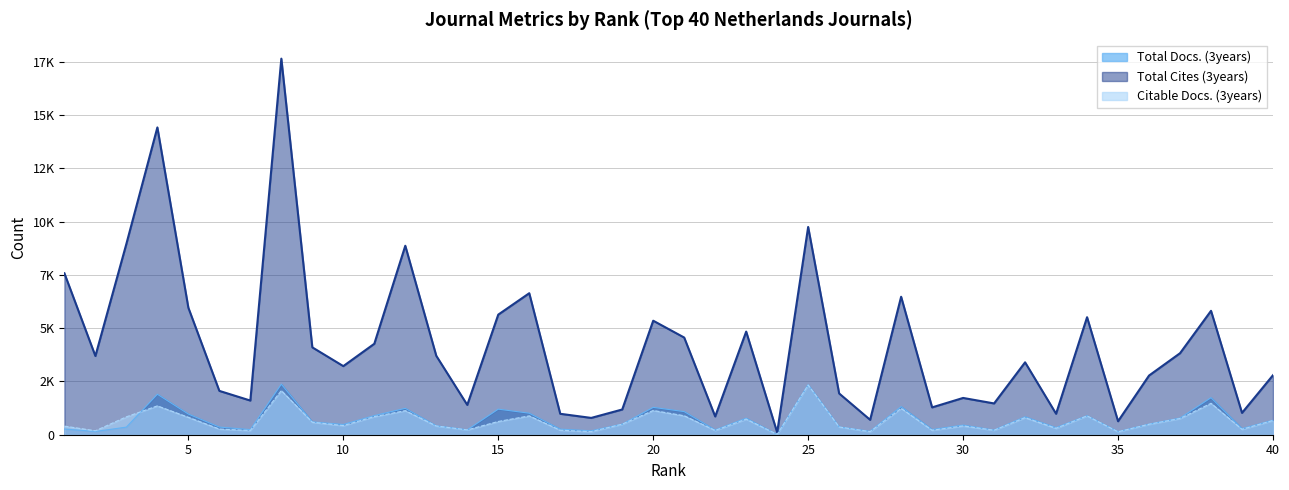

True or false: Total Cites (3years) and Total Docs. (3years) intersect in this chart.

False